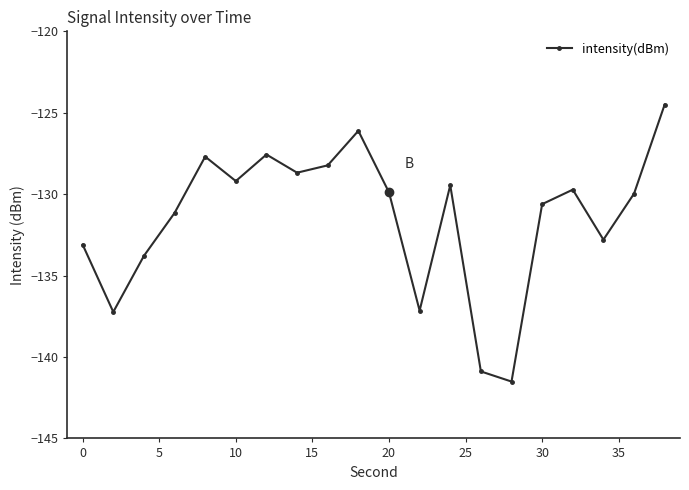

What is the value of the 18th point from the left?

-132.8